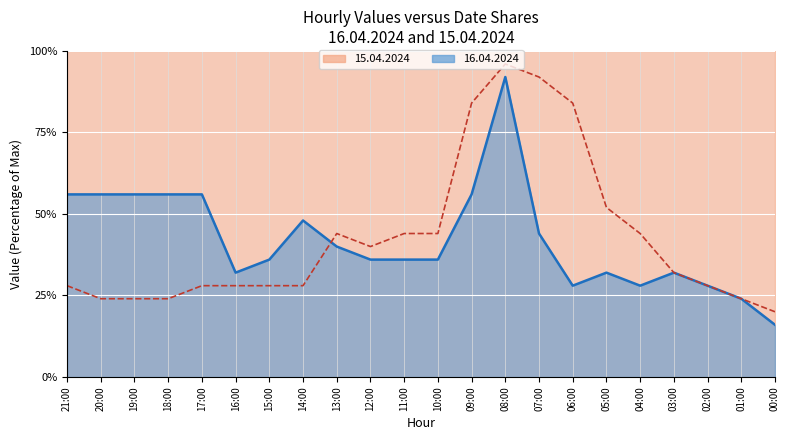

What is the sum of all values?

924.0